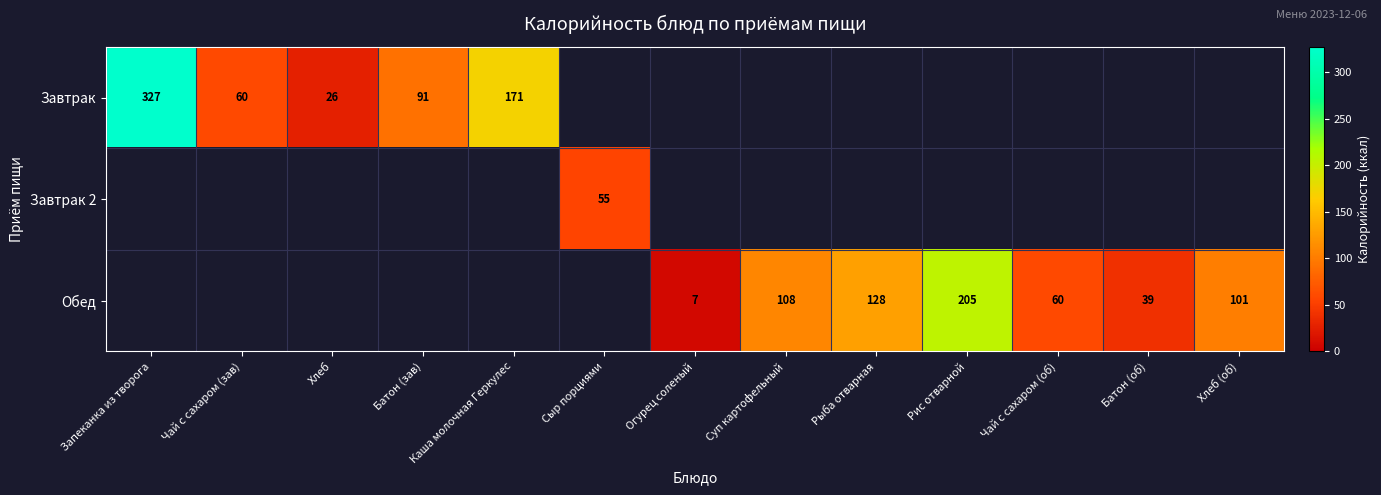

At how many categories does at least one series exceed 43?

10